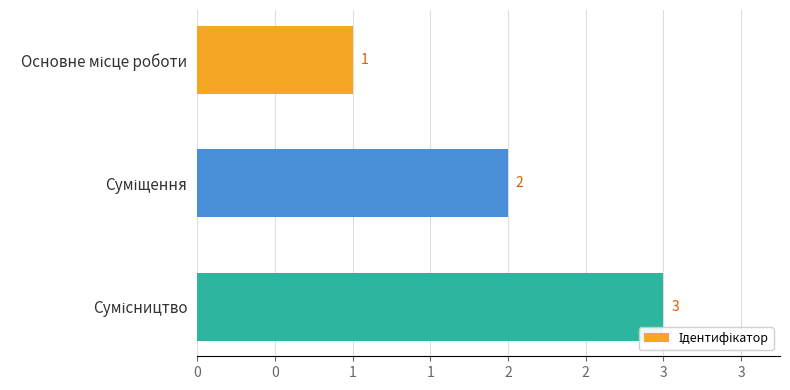

Does the chart contain any negative values?

No